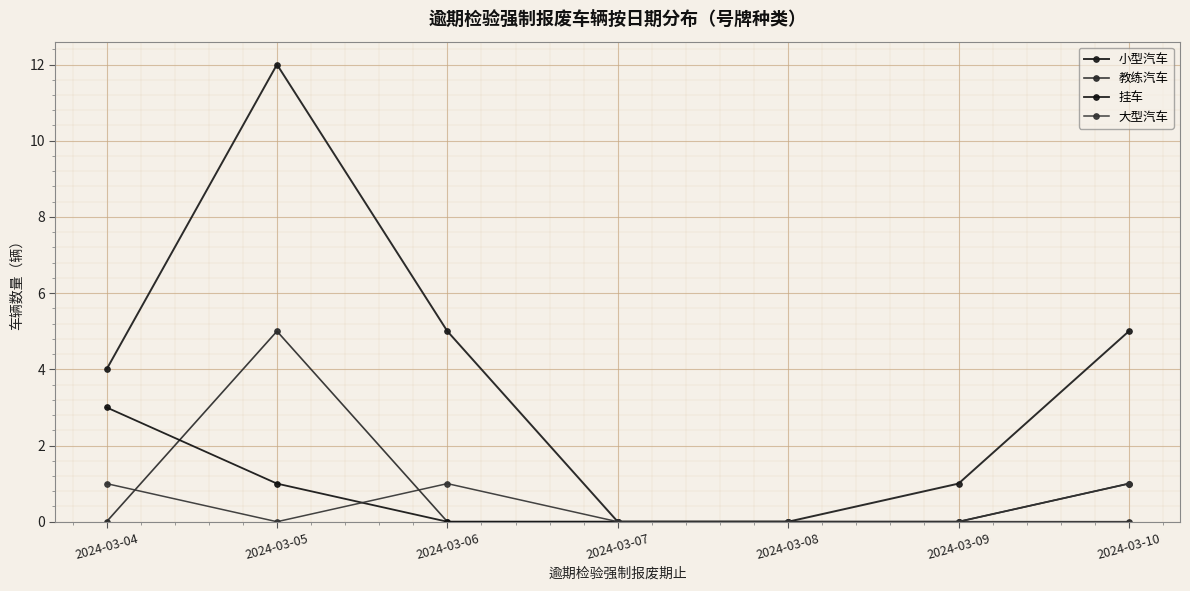

How many series are shown in this chart?

4